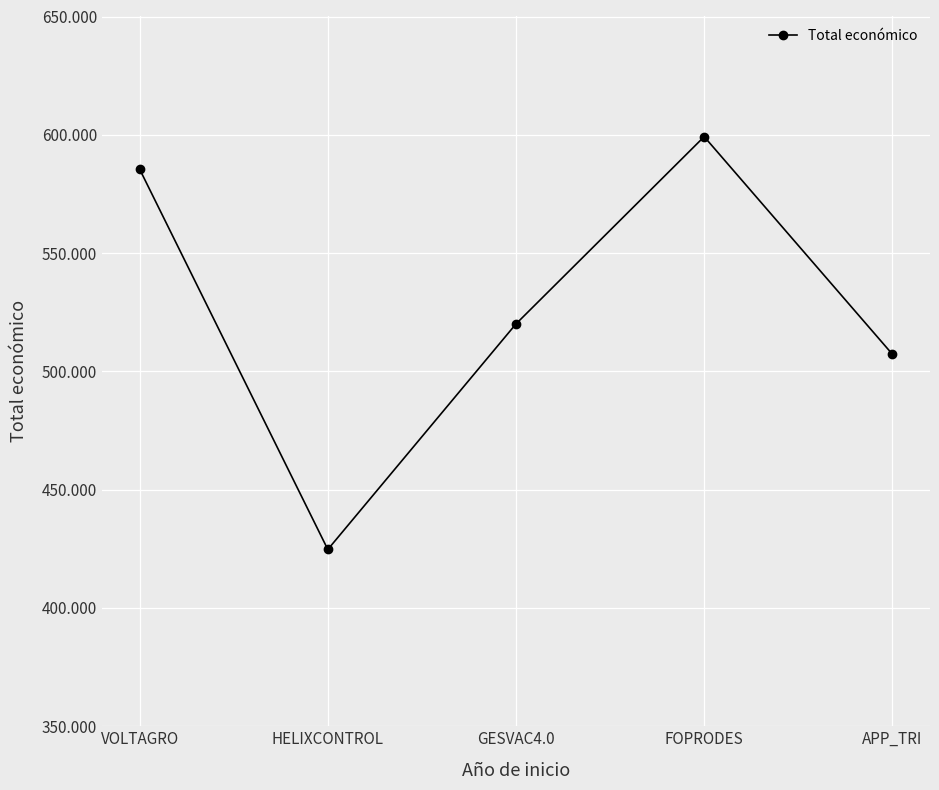

Where does the data first go above 520062?

VOLTAGRO